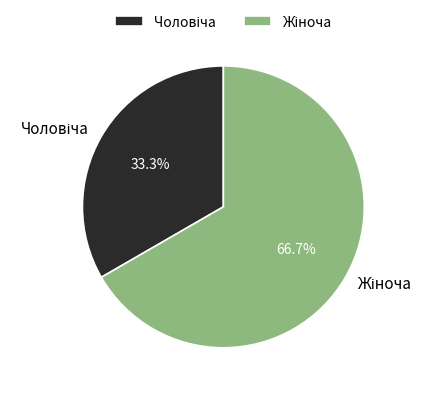

Does any single category account for the majority?

Yes